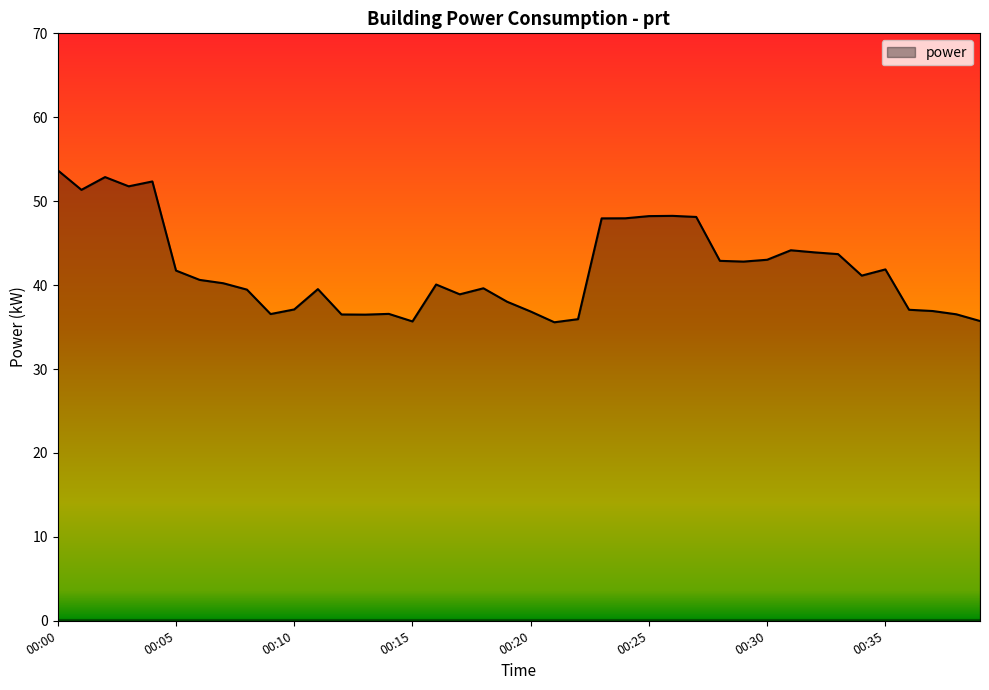

How many distinct data groups are displayed?

1